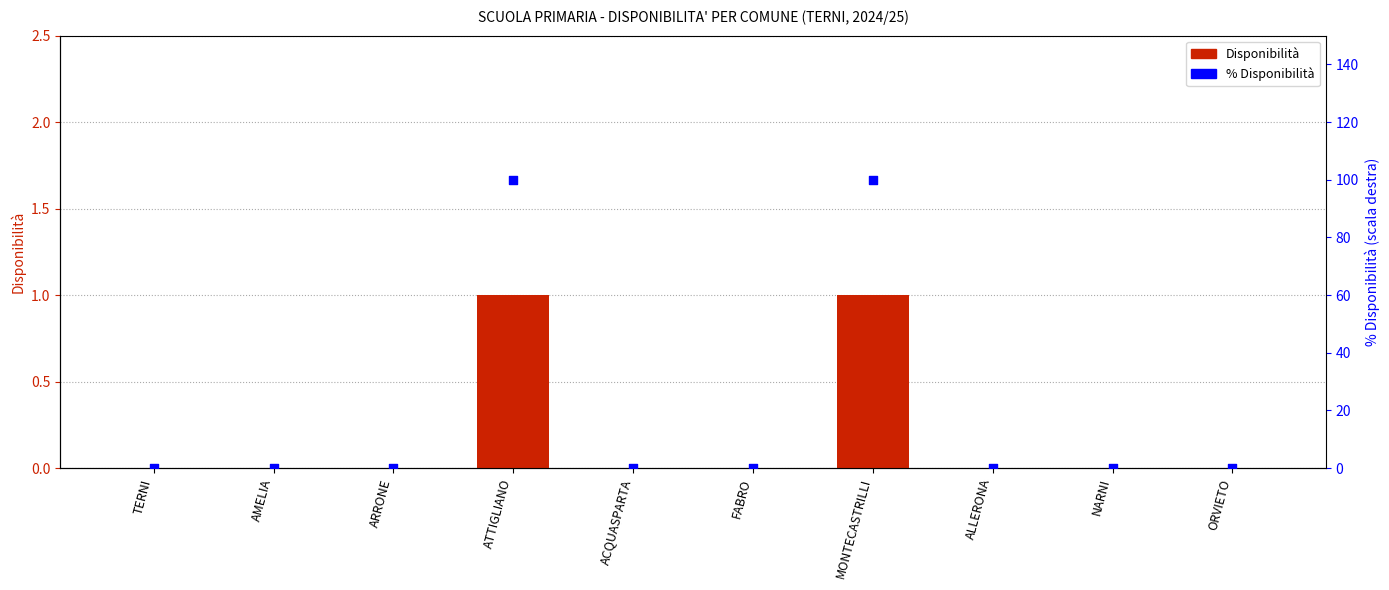

Which series has the largest total across all categories?

% Disponibilità